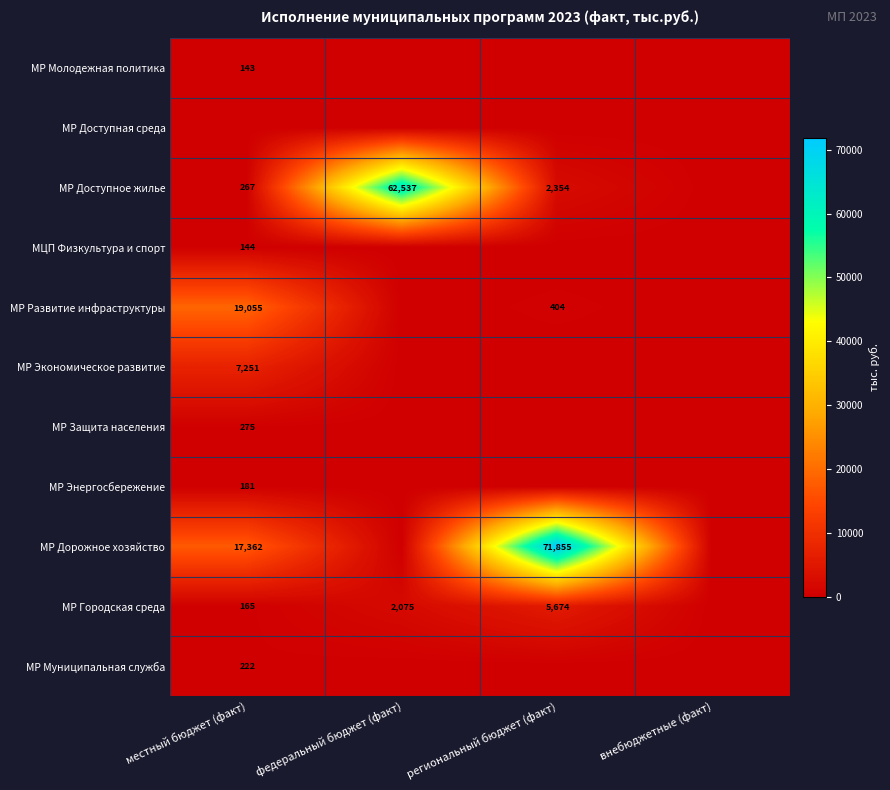

Is it true that MP Муниципальная служба equals 222 at местный бюджет (факт)?

True